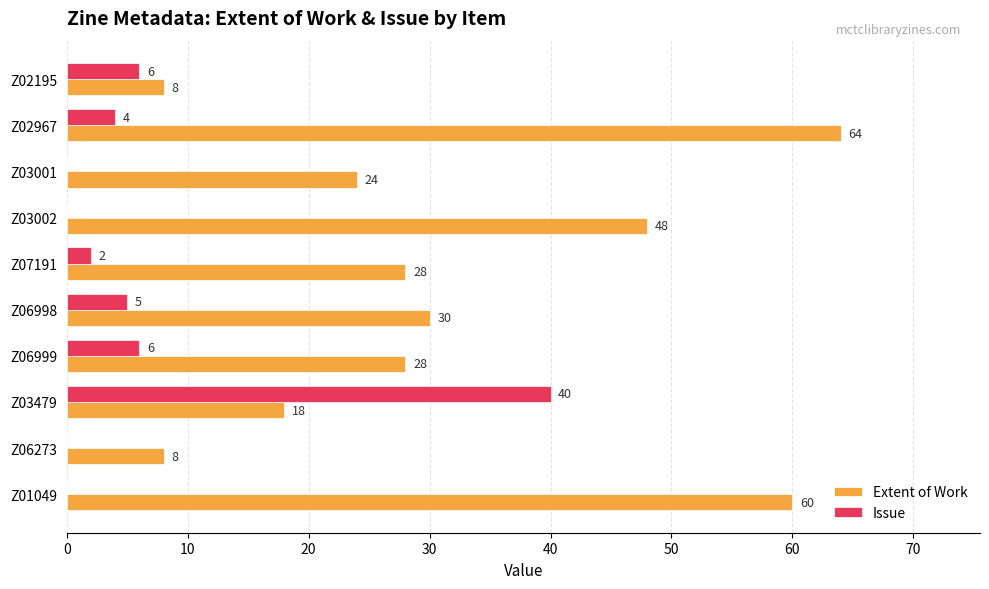

What is the sum of all Extent of Work values?

316